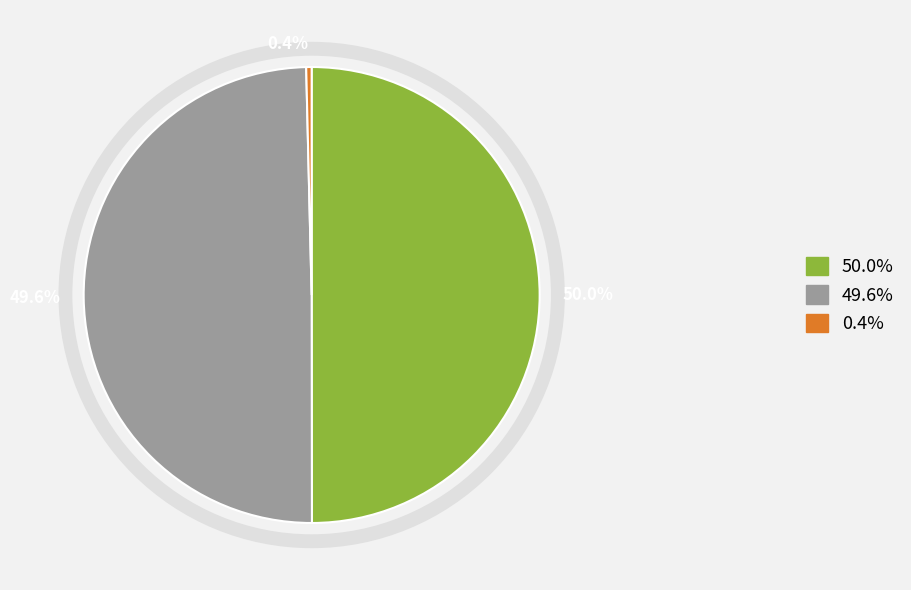

Which slice is the smallest?

0.4%